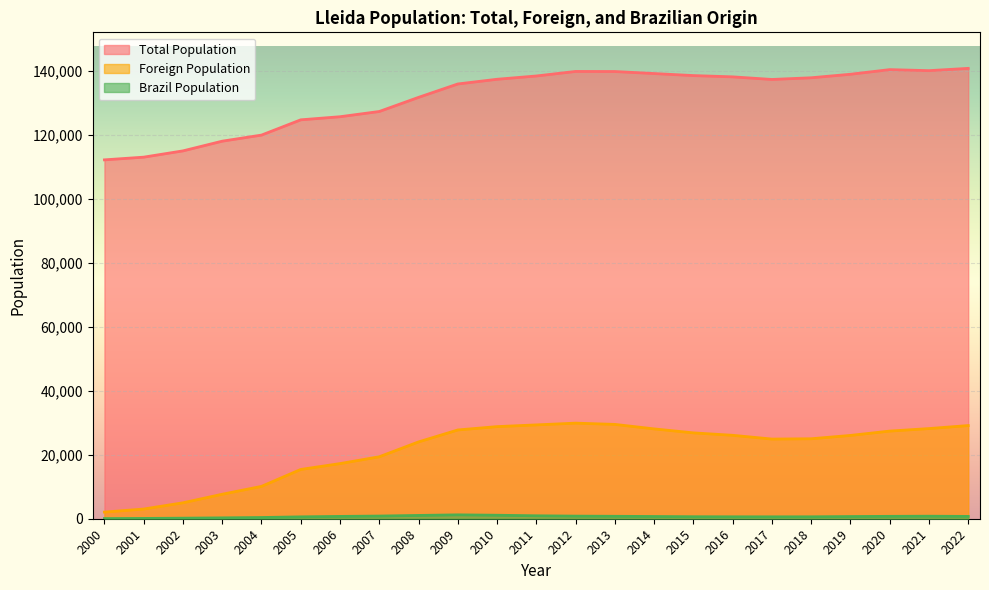

Which series has the largest range (max minus min)?

Total Population